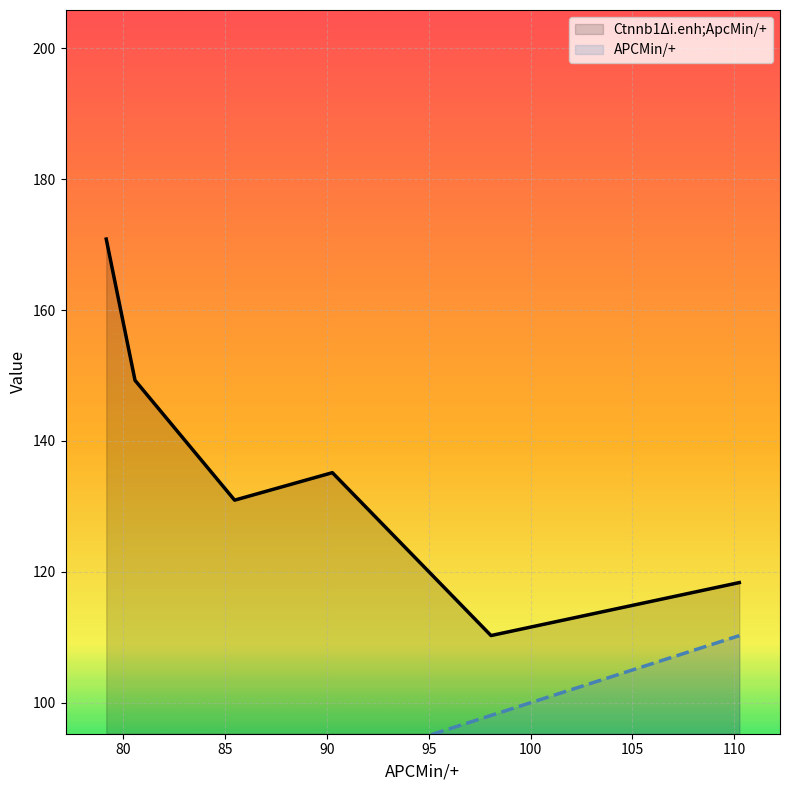

What is the maximum value for Ctnnb1Δi.enh;ApcMin/+?

170.8